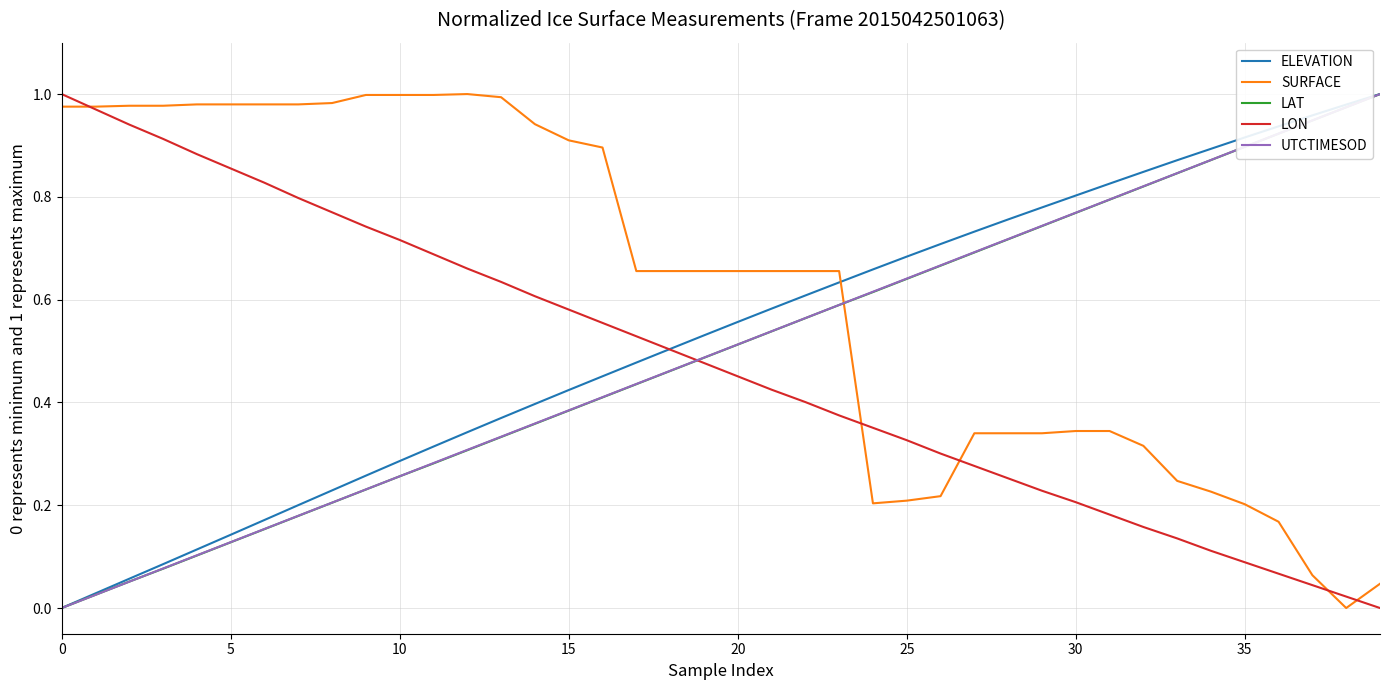

Which series has the largest total across all categories?

SURFACE